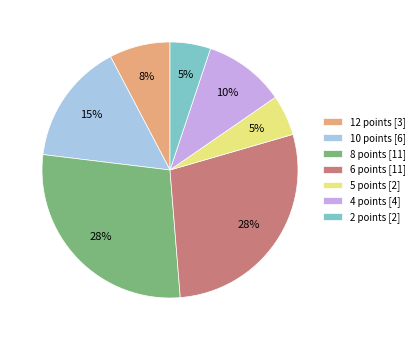

How many segments does this pie chart have?

7